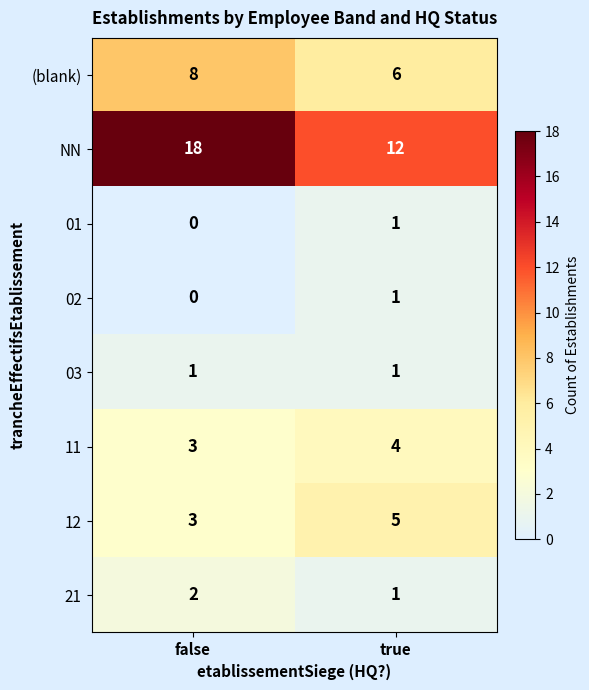

Read the NN value at true.

12